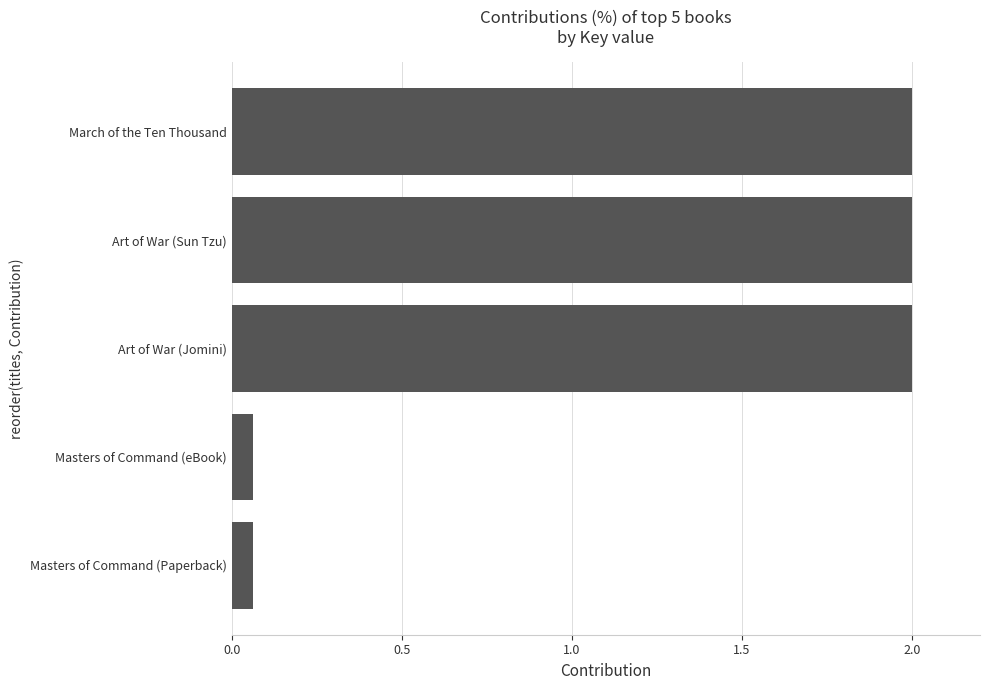

What is the value of the 3rd bar from the top?

2.0